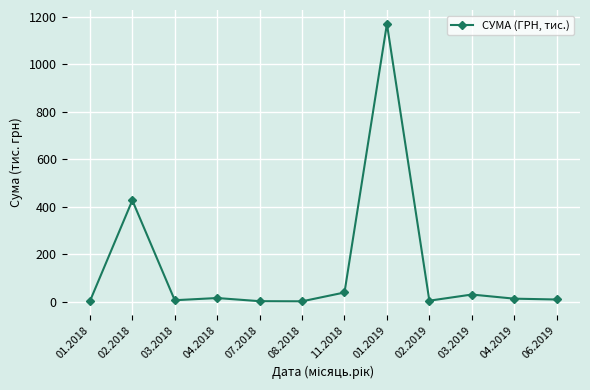

True or false: the data has more than 0 interior local peaks.

True